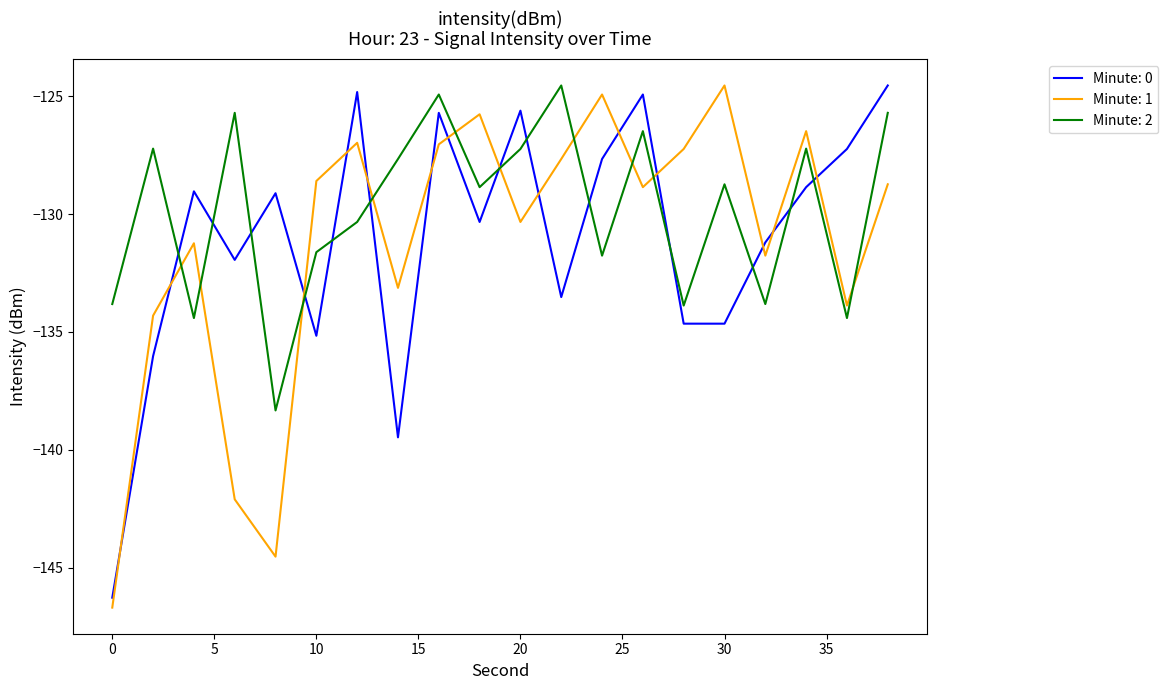

Which series has the largest total across all categories?

Minute: 2